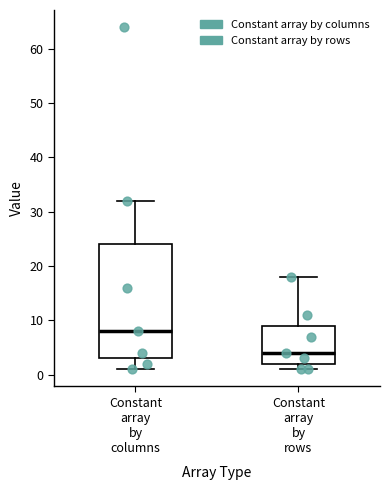

Where does the median line of the box for Constant array by rows sit on the y-axis? The values are not printed on the chart, so give them approximately, as read against the axis.

4